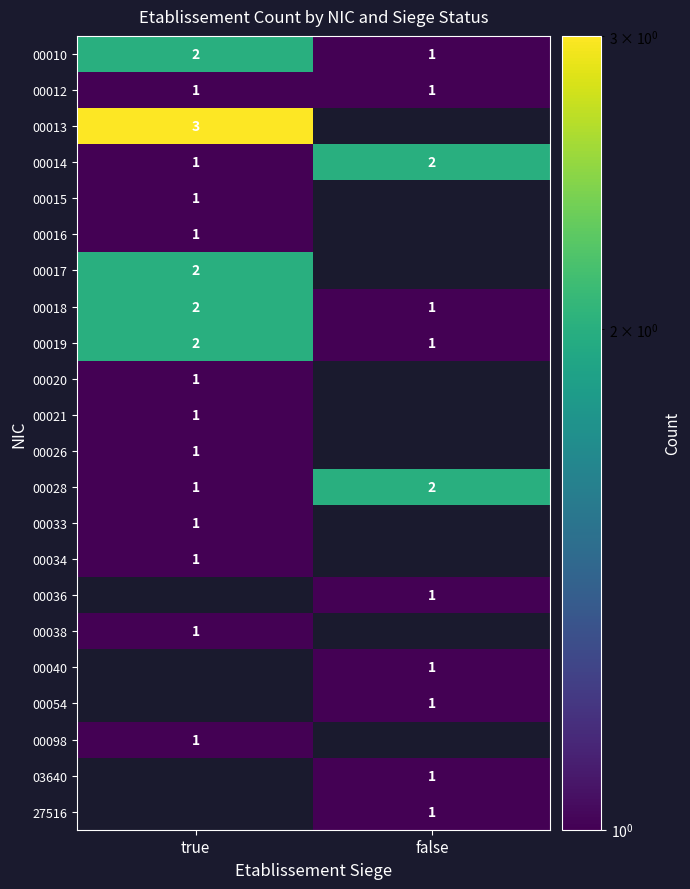

What is the spread (max minus min) of values at true?

2.0